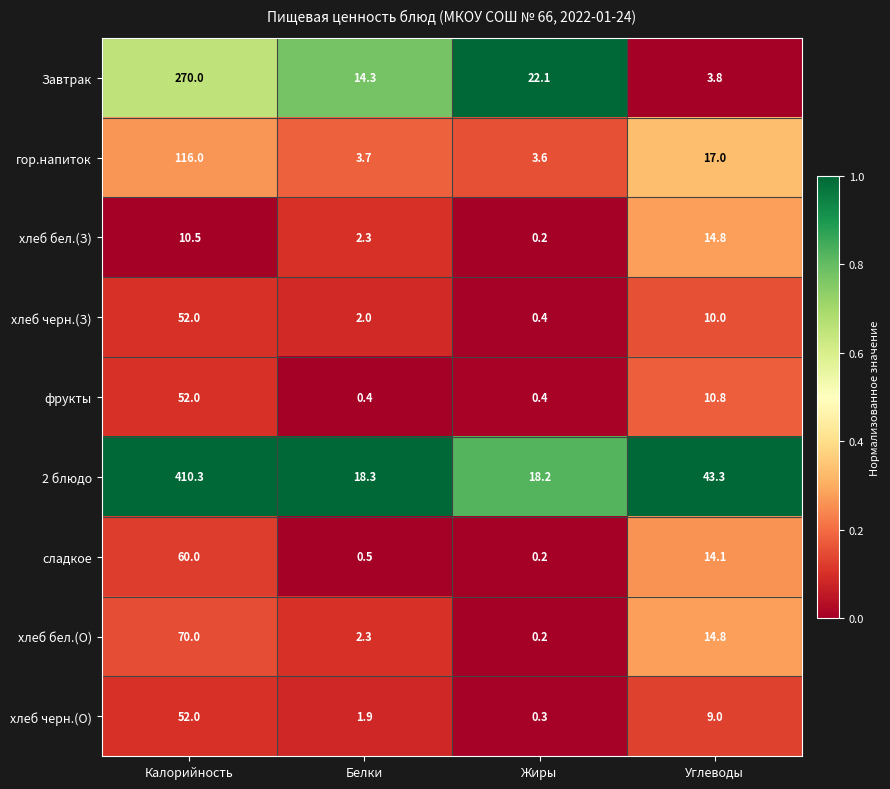

Which category has the highest value across all series?

Калорийность